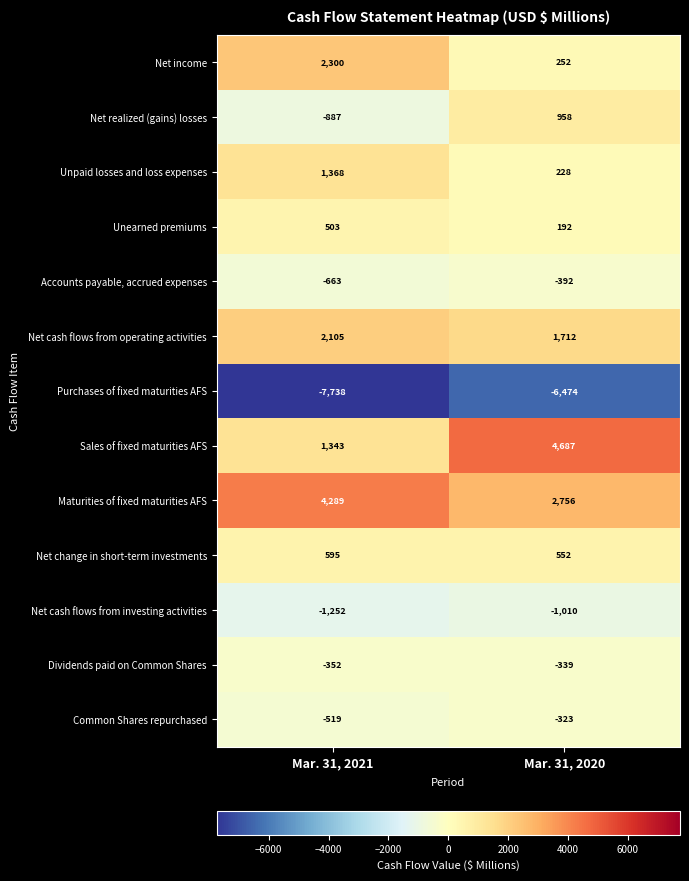

The Accounts payable, accrued expenses series shows -392 at Mar. 31, 2020. True or false?

True